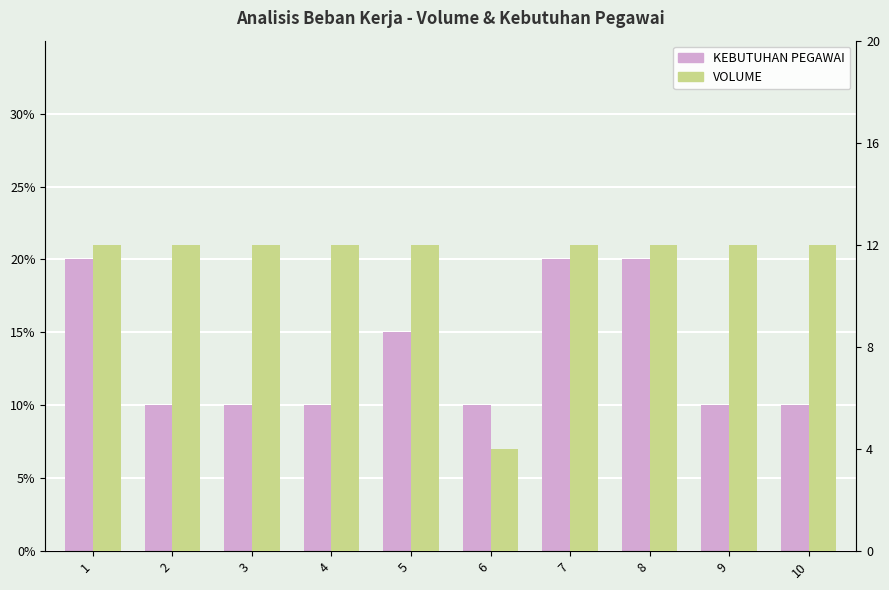

What is the average value of the KEBUTUHAN PEGAWAI series?

0.1